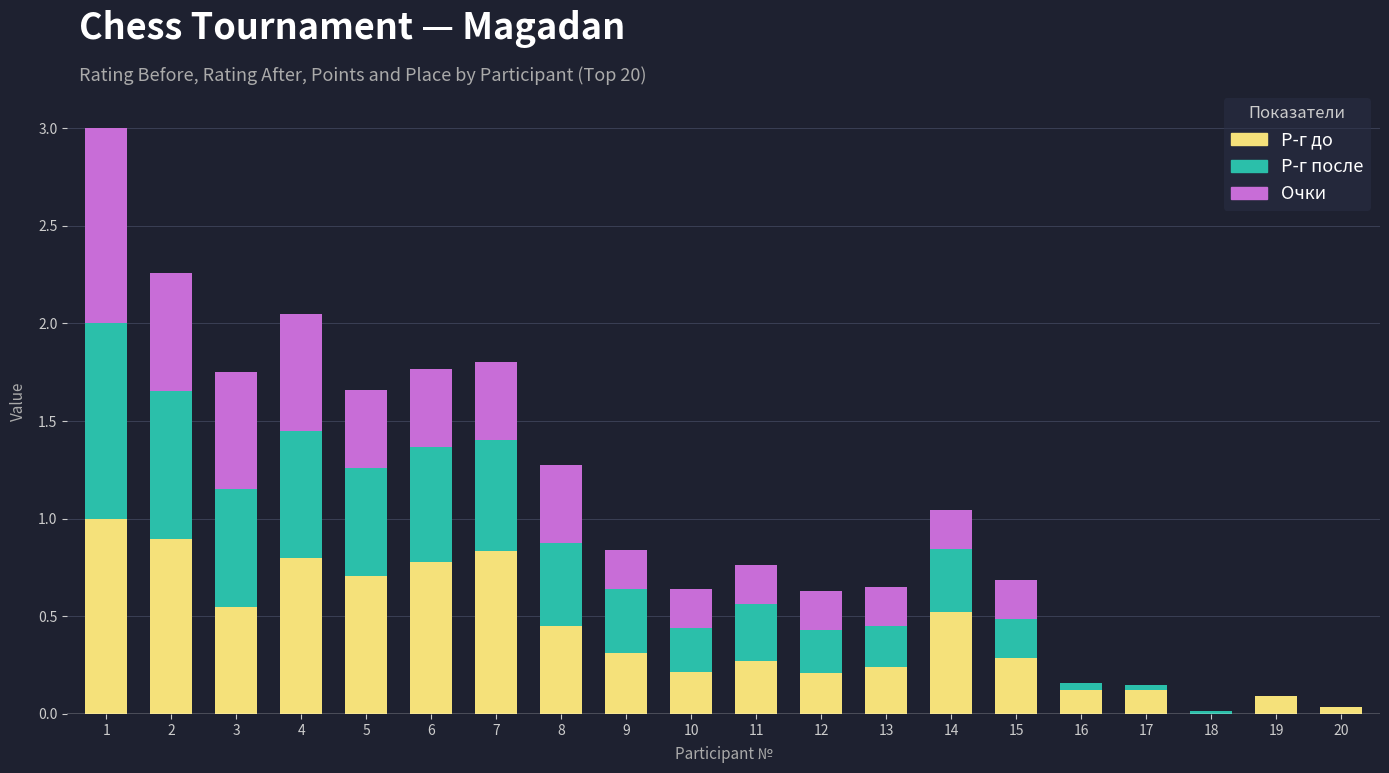

The Р-г до series shows 0.6 at 1. True or false?

False